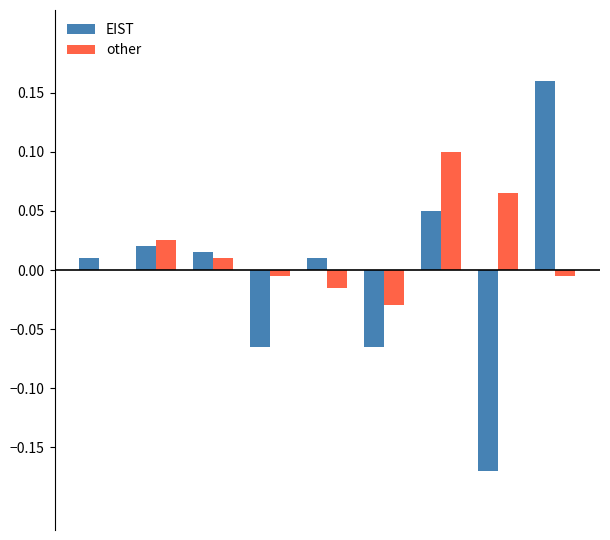

What is the highest value of the EIST series?

0.2